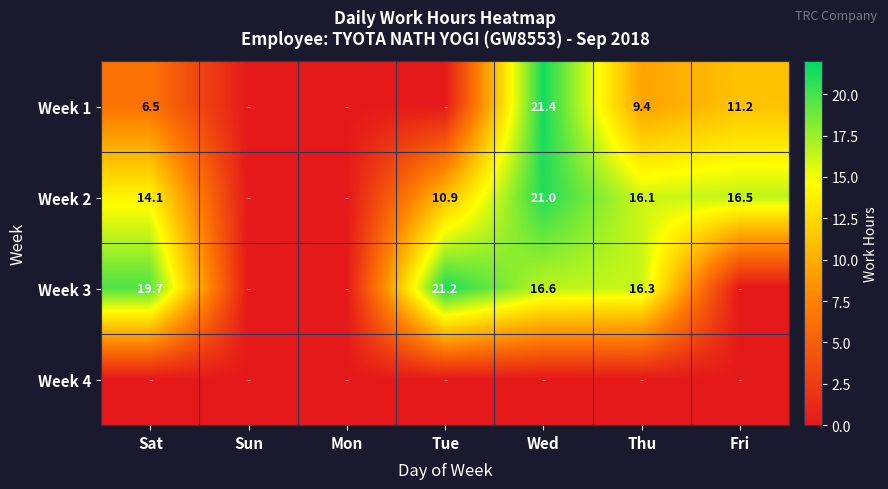

Is it true that Week 3 equals 22.9 at Thu?

False